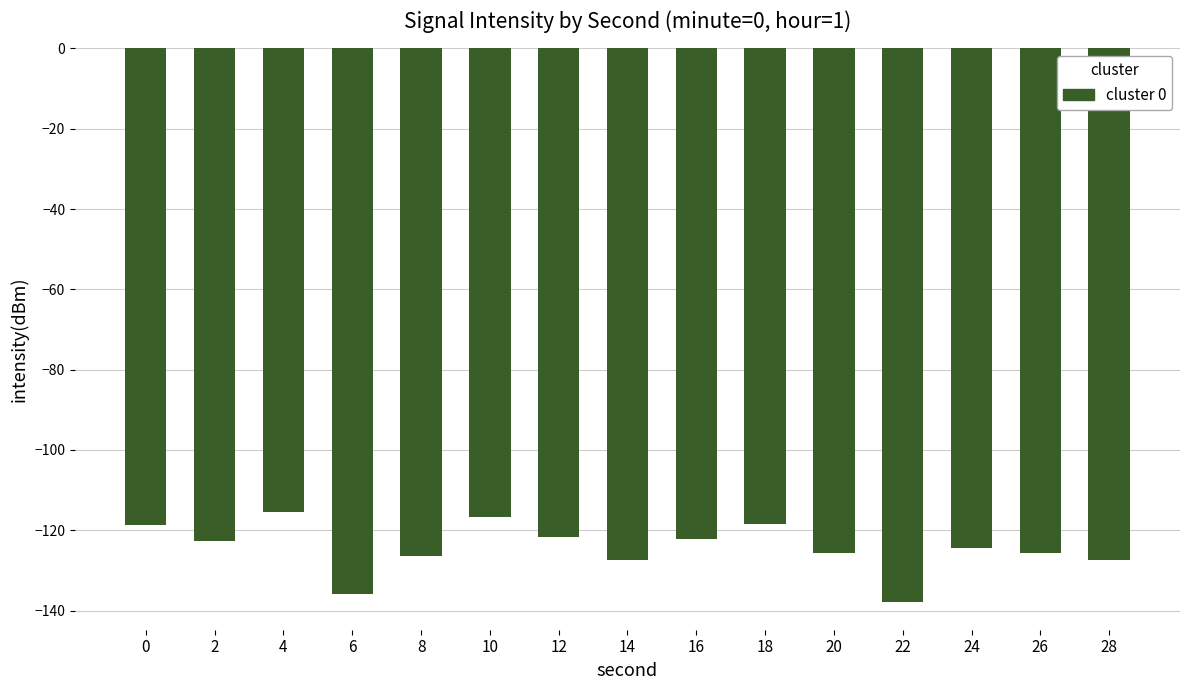

Is it true that the value at 0 is -118.6?

True